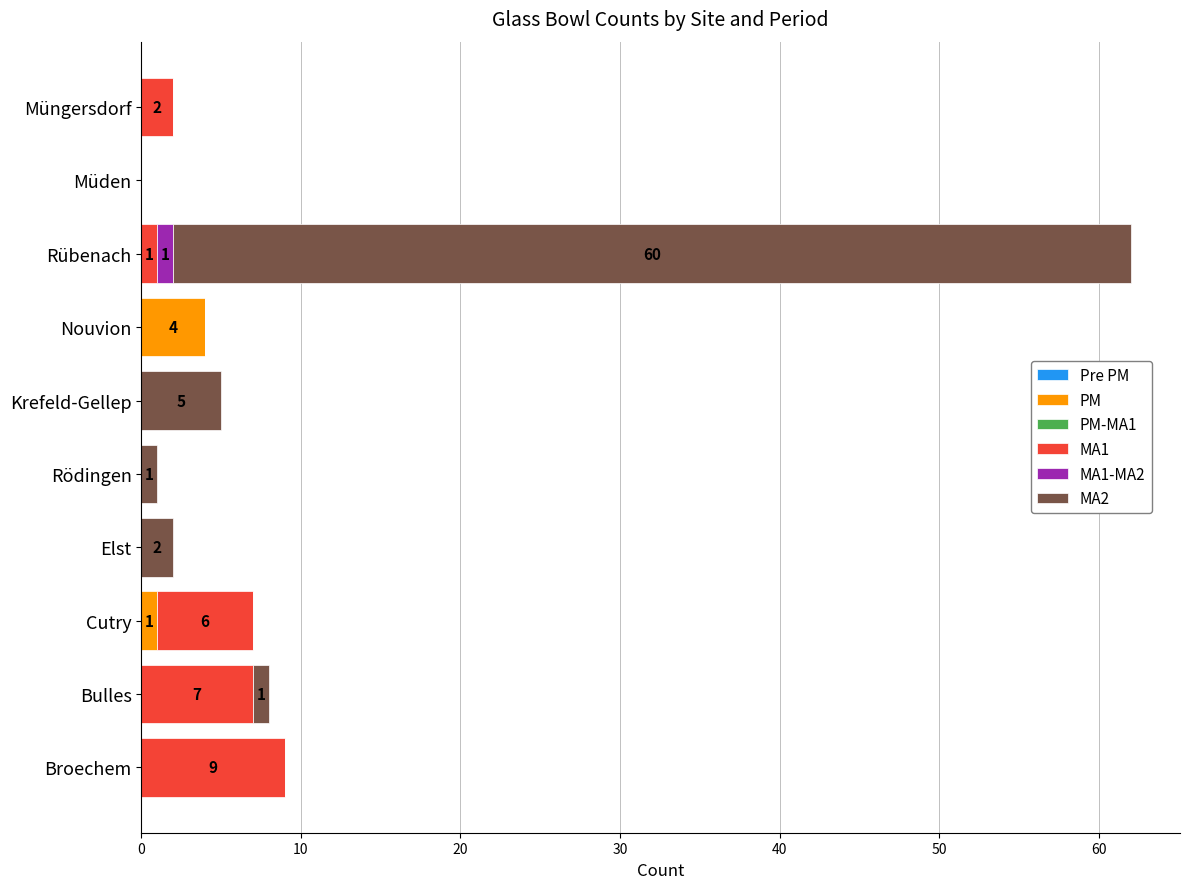

How many distinct data groups are displayed?

4